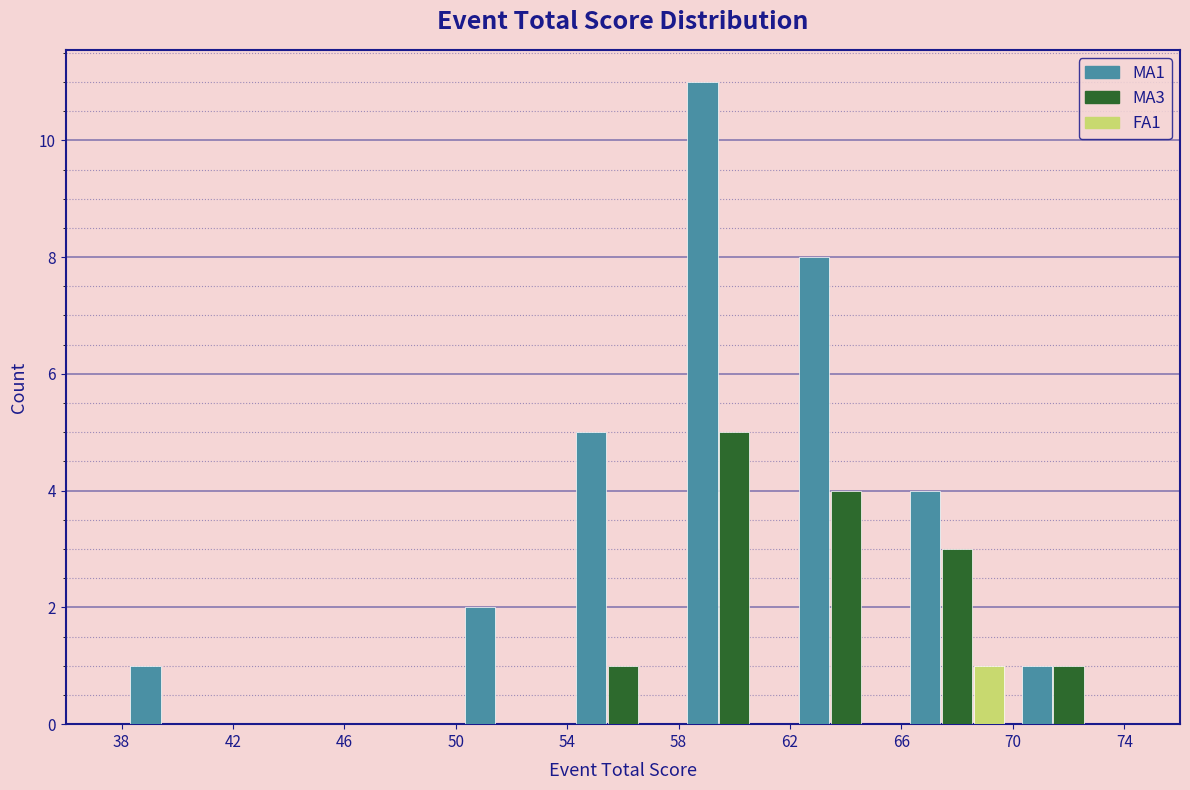

Reading left to right, list every range on the x-axis with the height of the bar of each series over it. The values are not printed on the chart, so give them approximately, as read against the axis.

38 to 42: MA1=1	MA3=0	FA1=0
42 to 46: MA1=0	MA3=0	FA1=0
46 to 50: MA1=0	MA3=0	FA1=0
50 to 54: MA1=2	MA3=0	FA1=0
54 to 58: MA1=5	MA3=1	FA1=0
58 to 62: MA1=11	MA3=5	FA1=0
62 to 66: MA1=8	MA3=4	FA1=0
66 to 70: MA1=4	MA3=3	FA1=1
70 to 74: MA1=1	MA3=1	FA1=0